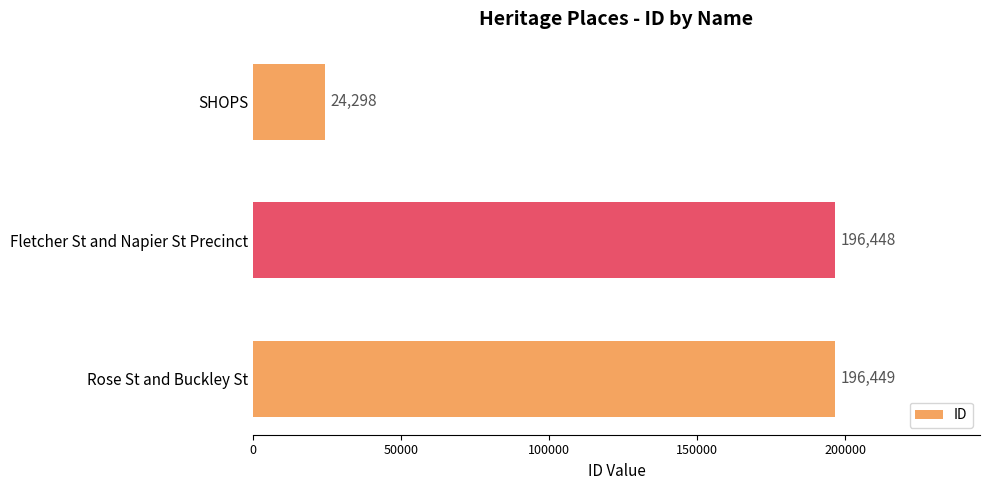

Rank the categories by value from lowest to highest.

SHOPS, Fletcher St and Napier St Precinct, Rose St and Buckley St